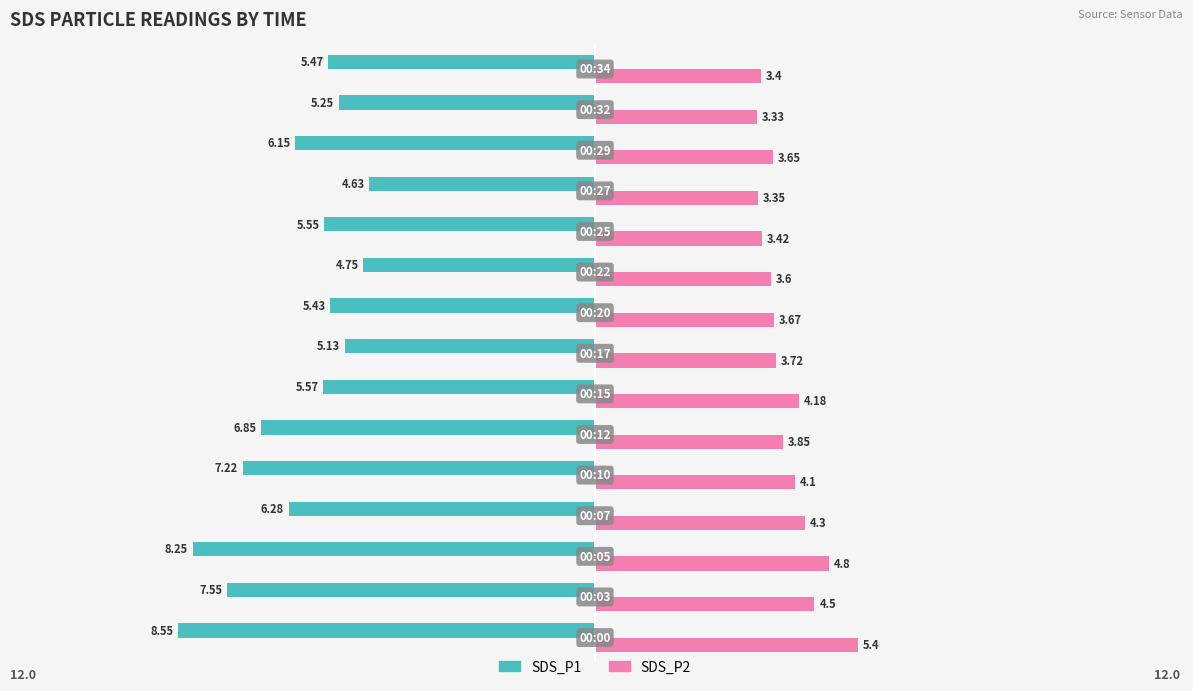

What is the sum of all SDS_P2 values?

59.3